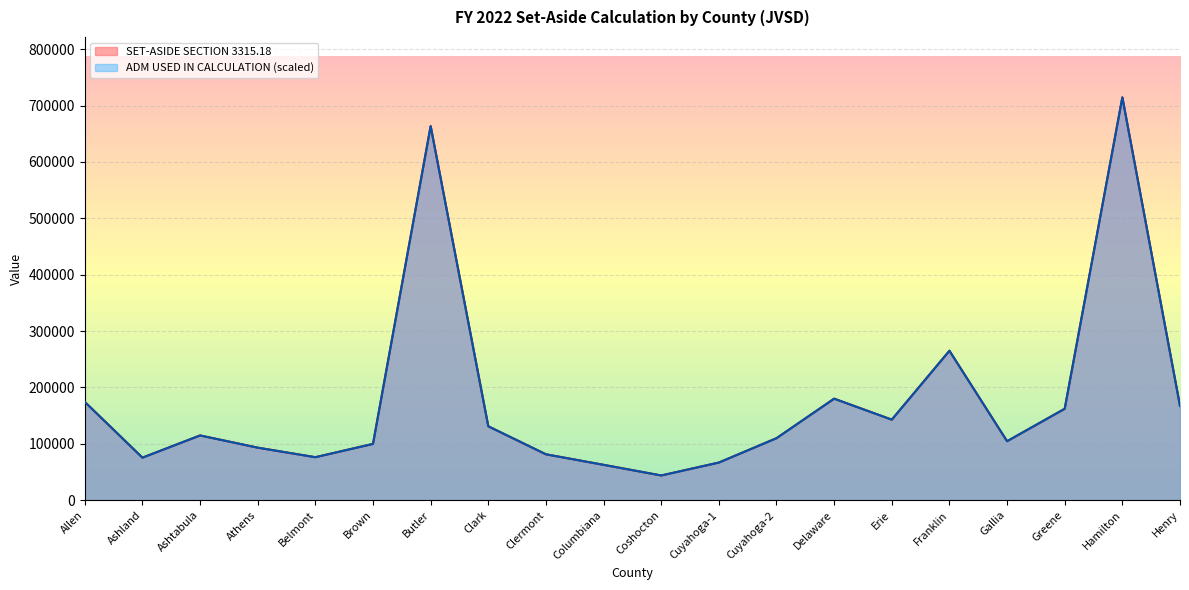

True or false: SET-ASIDE SECTION 3315.18 has a value of 179964.3 at Delaware.

True